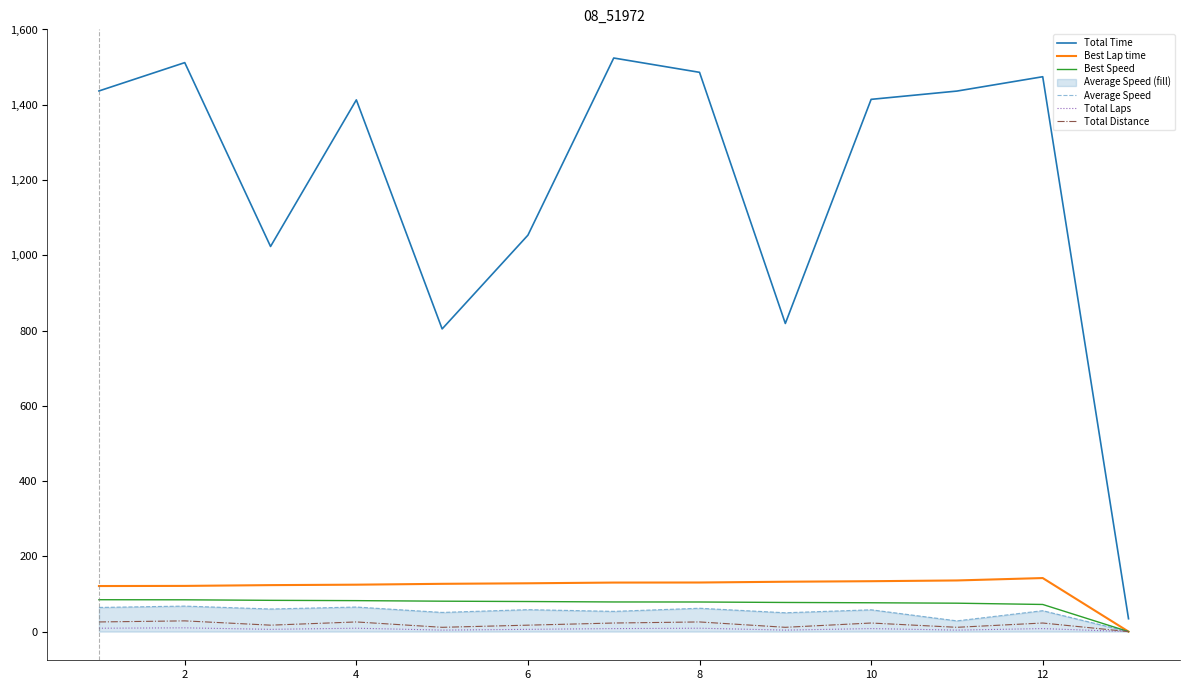

How many interior local valleys does the Average Speed series have?

5